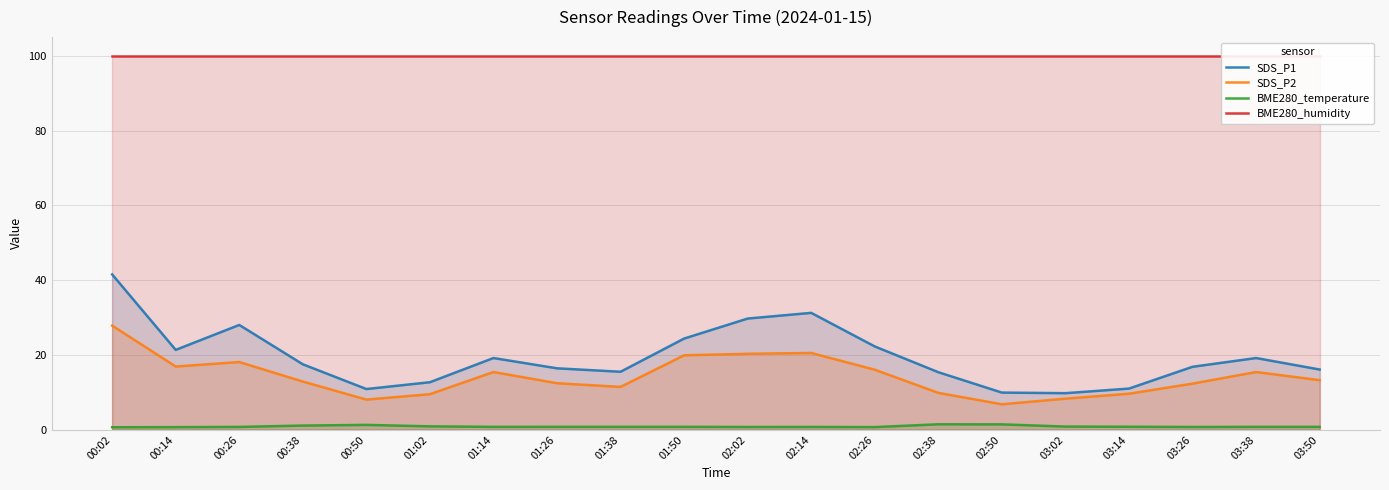

The BME280_temperature series shows 0.9 at 01:02. True or false?

True